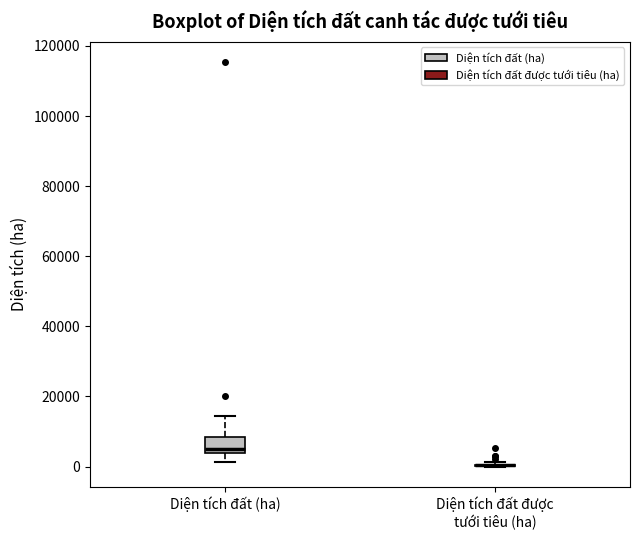

Reading left to right, read every box against the y-axis: the position of its median line, the range the box covers, and the ends of its whiskers. The values are not printed on the chart, so give them approximately, as read against the axis.

Diện tích đất (ha): median 4000 (just above the box's lower edge), box 4000 to 8000, whiskers 2000 to 14000
Diện tích đất được tưới tiêu (ha): box collapsed to a line at 0, whiskers 0 to 2000